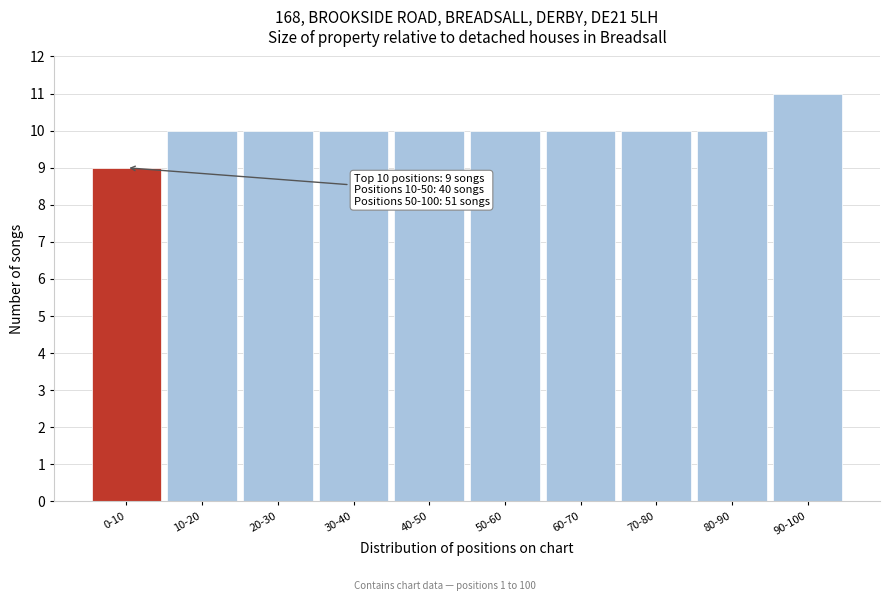

Reading left to right, list all the values displayed in this chart.

9	10	10	10	10	10	10	10	10	11